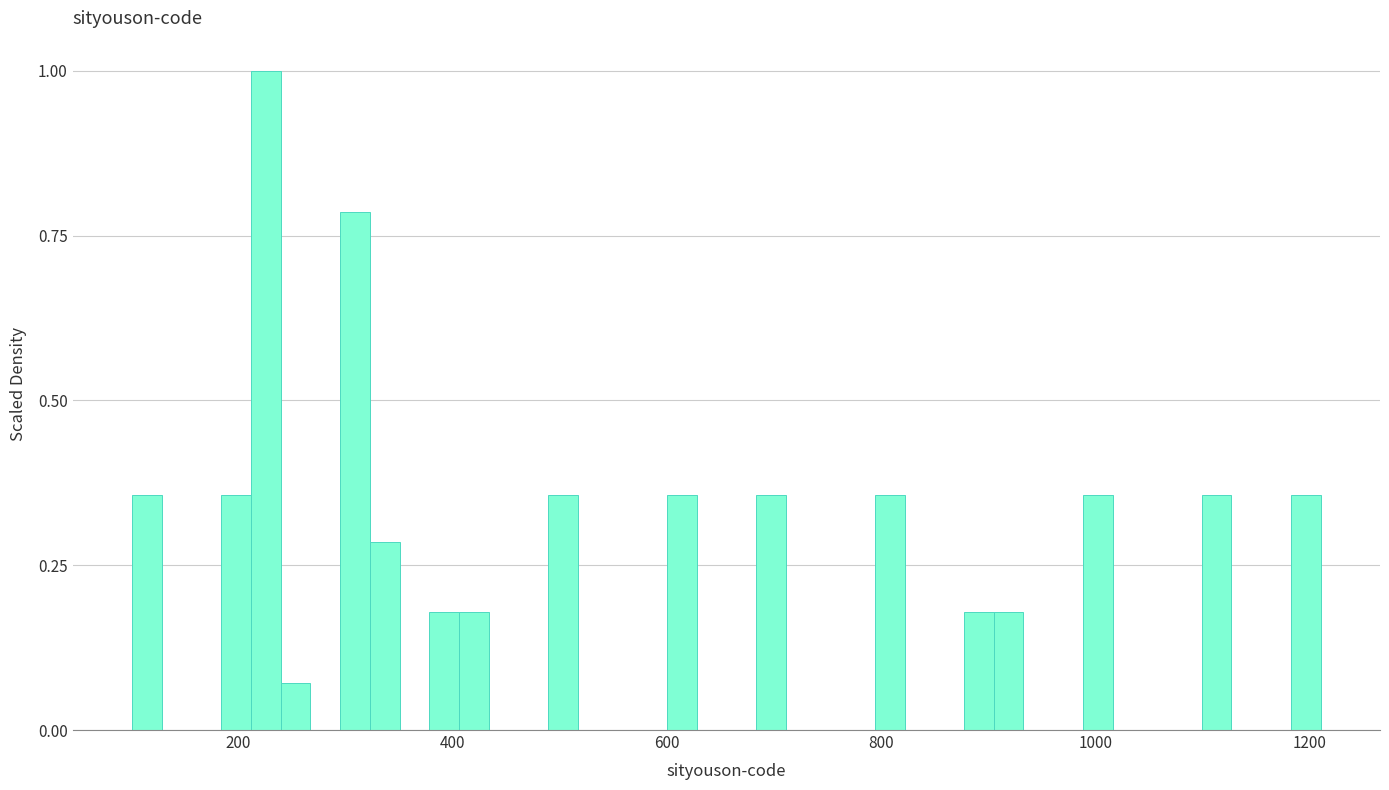

Around what value on the x-axis is the tallest bar? Give the approximate position of its centre, as read against the axis.

220